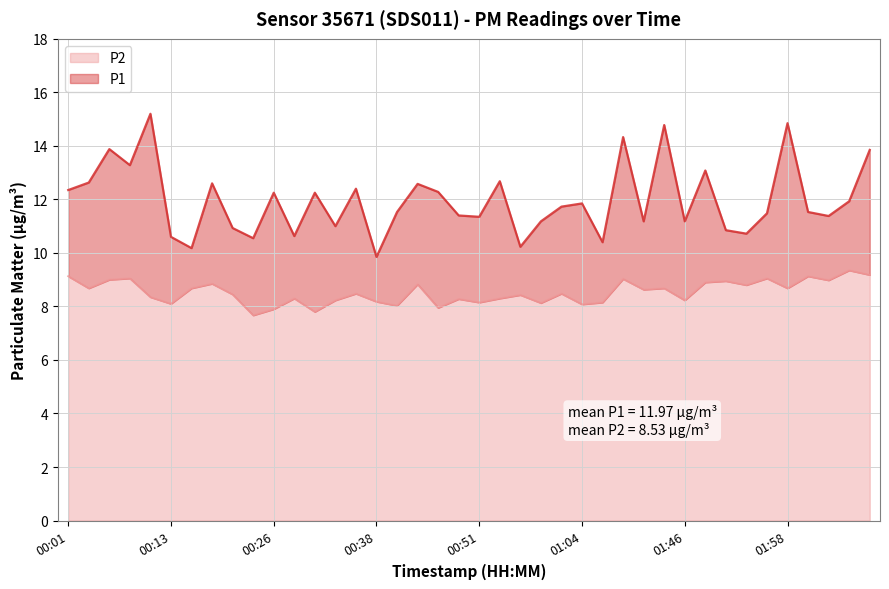

What is the difference between the P1 values at 00:04 and 02:01?

1.1